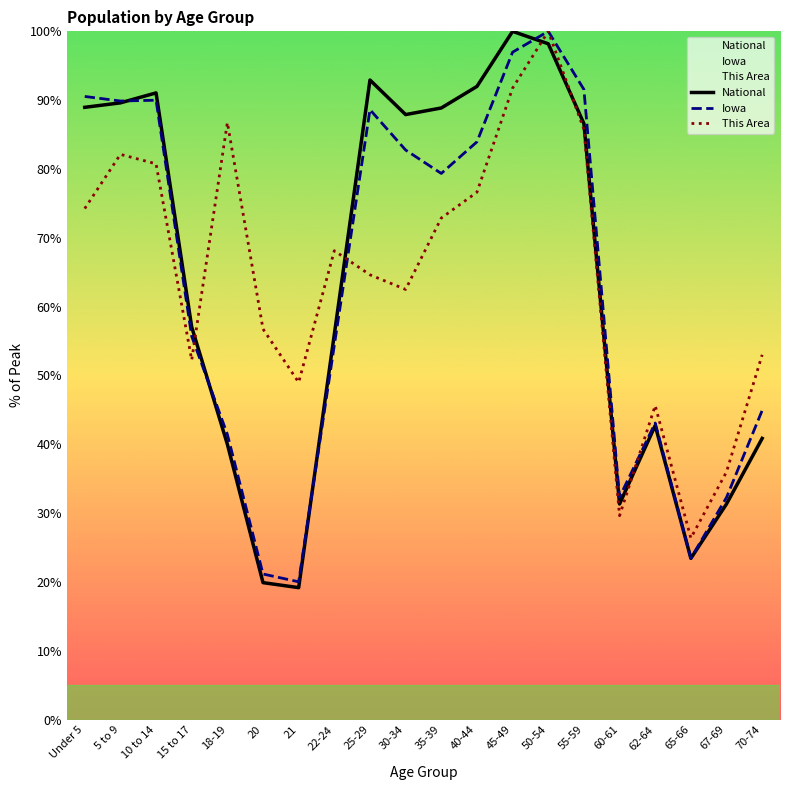

Rank the series at 67-69 from highest to lowest value.

This Area, Iowa, National